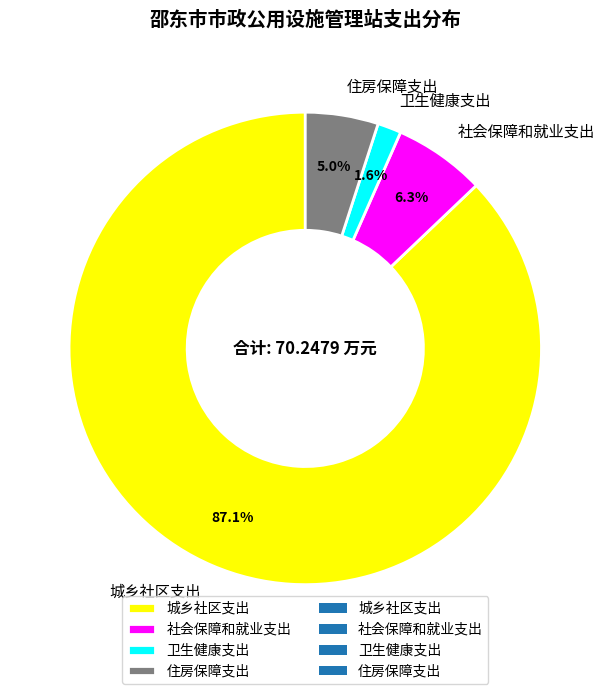

What percentage do 卫生健康支出 and 社会保障和就业支出 together represent?

7.9%